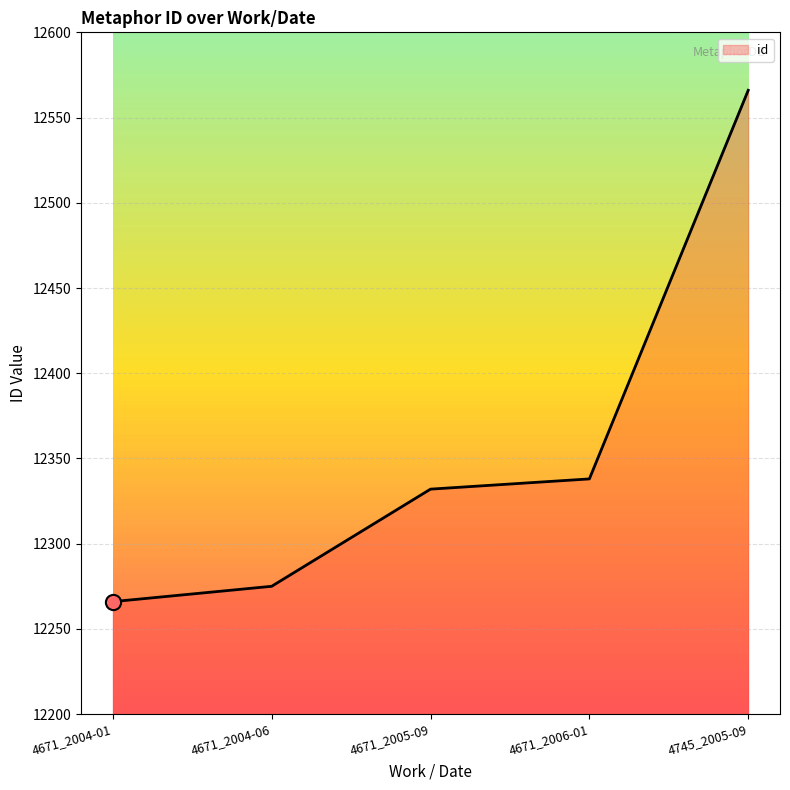

Between 4671_2004-06 and 4671_2005-09, which is larger?

4671_2005-09